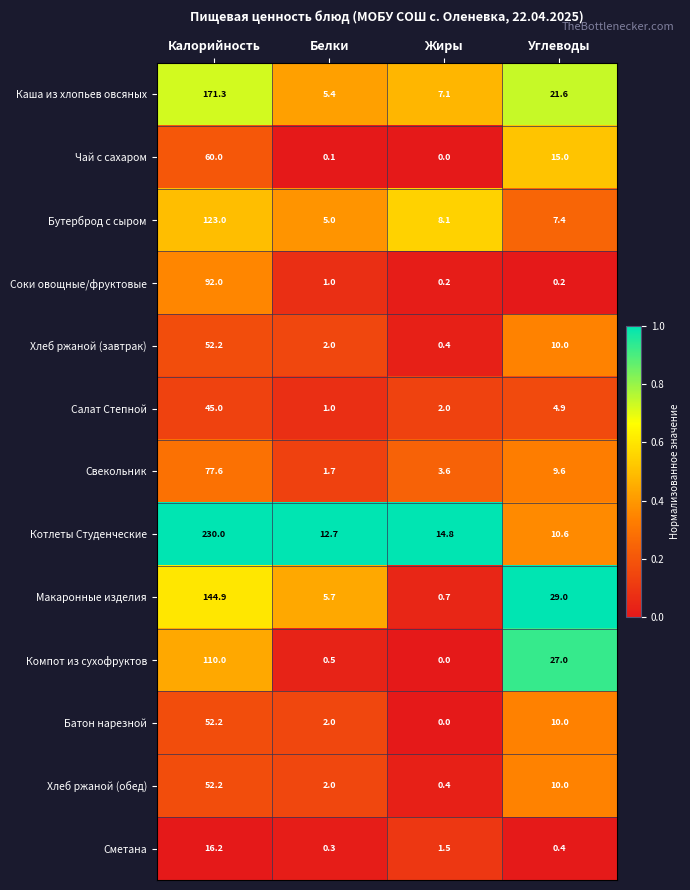

What is the difference between the maximum and second lowest values in the Чай с сахаром series?

59.9